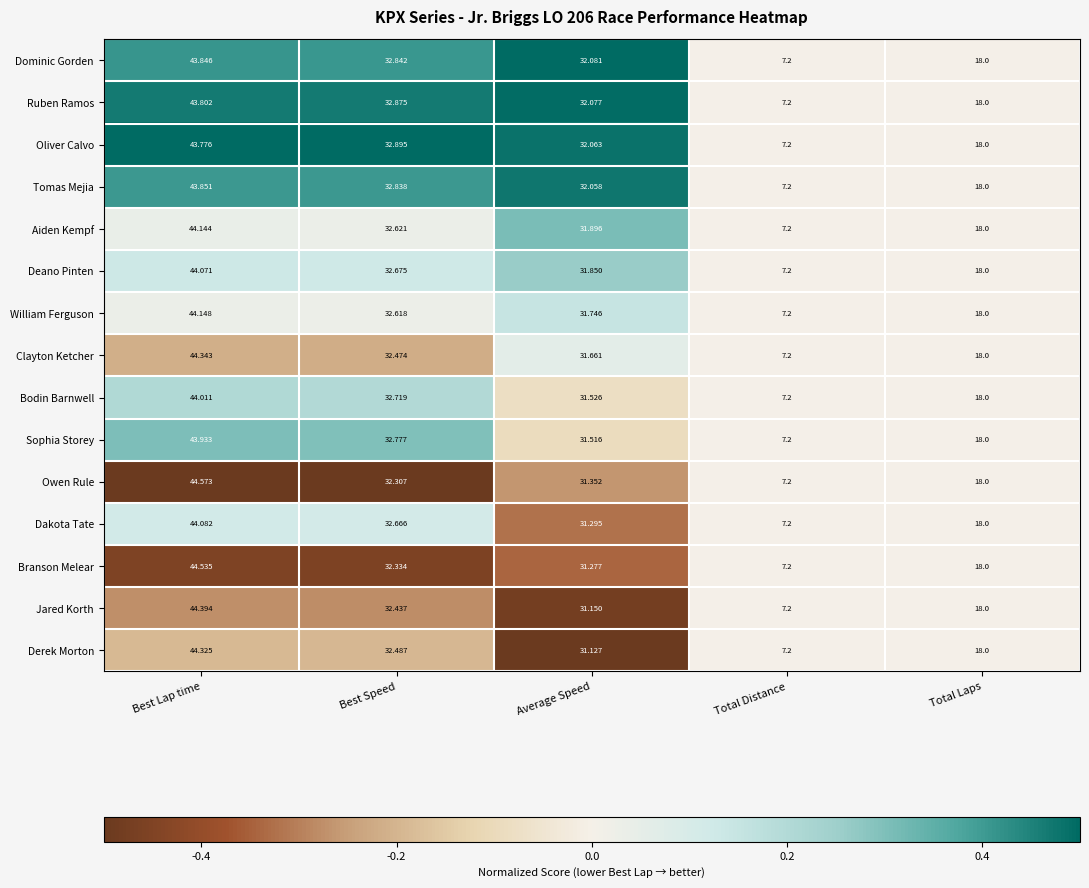

At which category does the chart reach its minimum across all series?

Total Distance